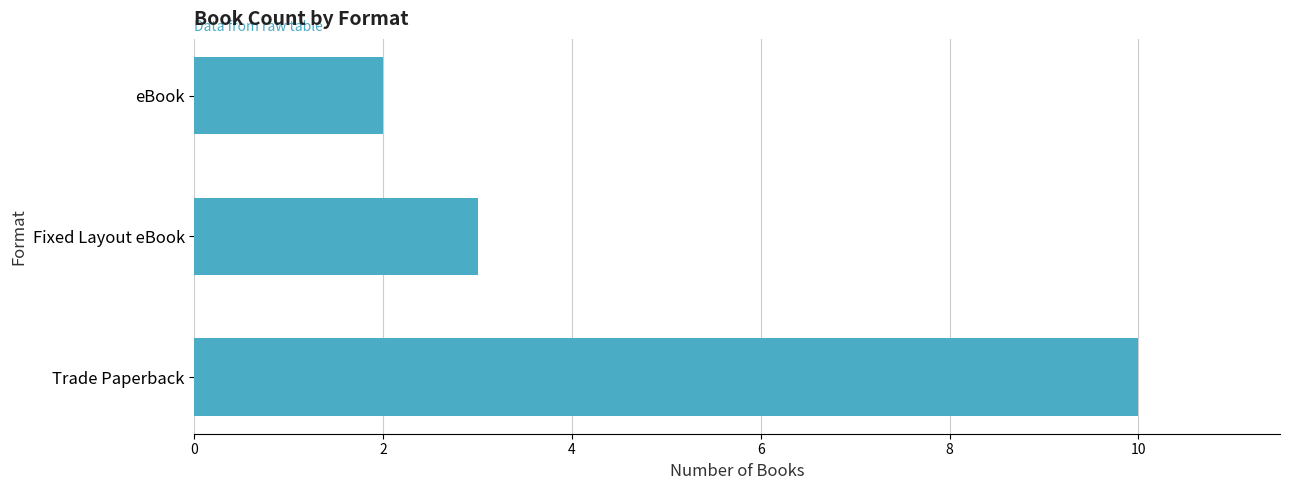

Does the chart contain stacked bars?

No